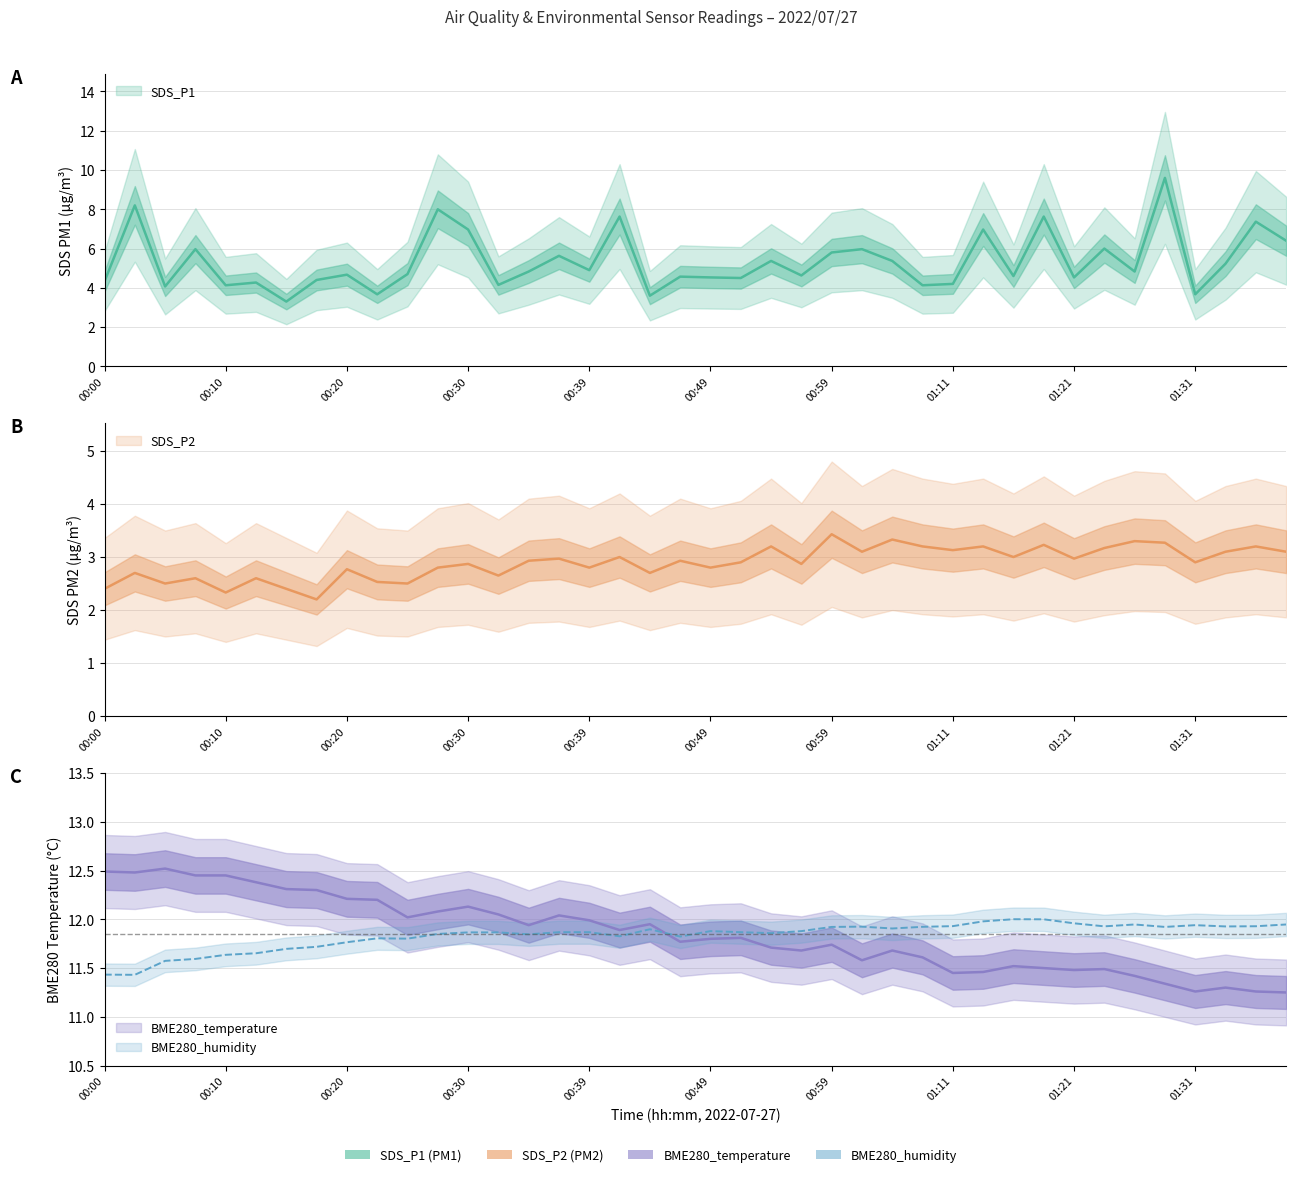

What is the difference between the highest and lowest values at 01:06?

8.7